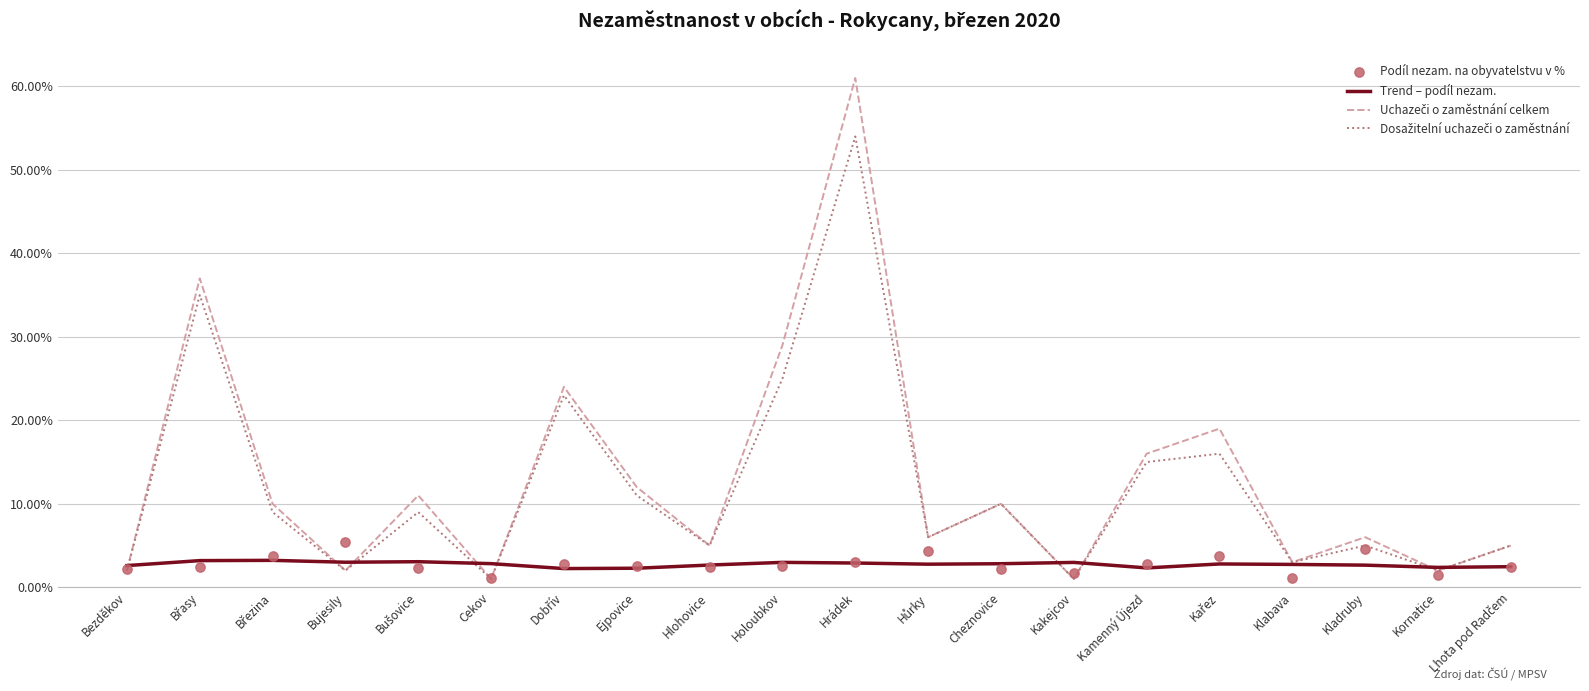

Which series contains the lowest Y value?

Uchazeči o zaměstnání celkem